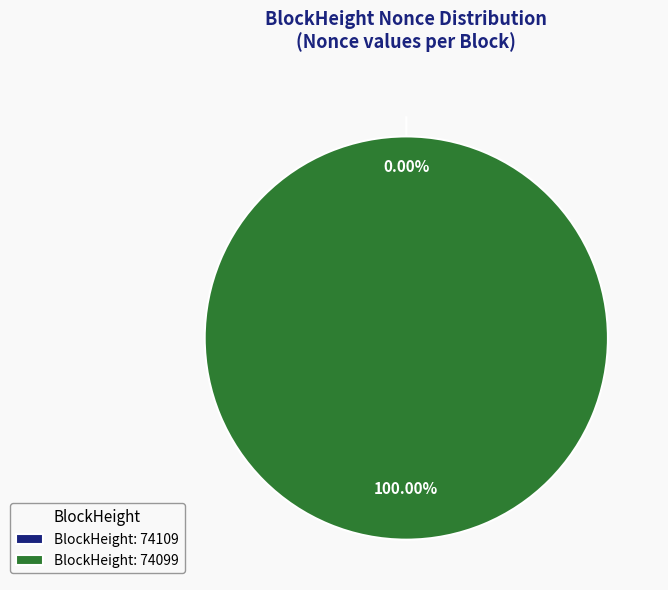

To the nearest percent, what is the combined percentage of 74109 and 74099?

100%